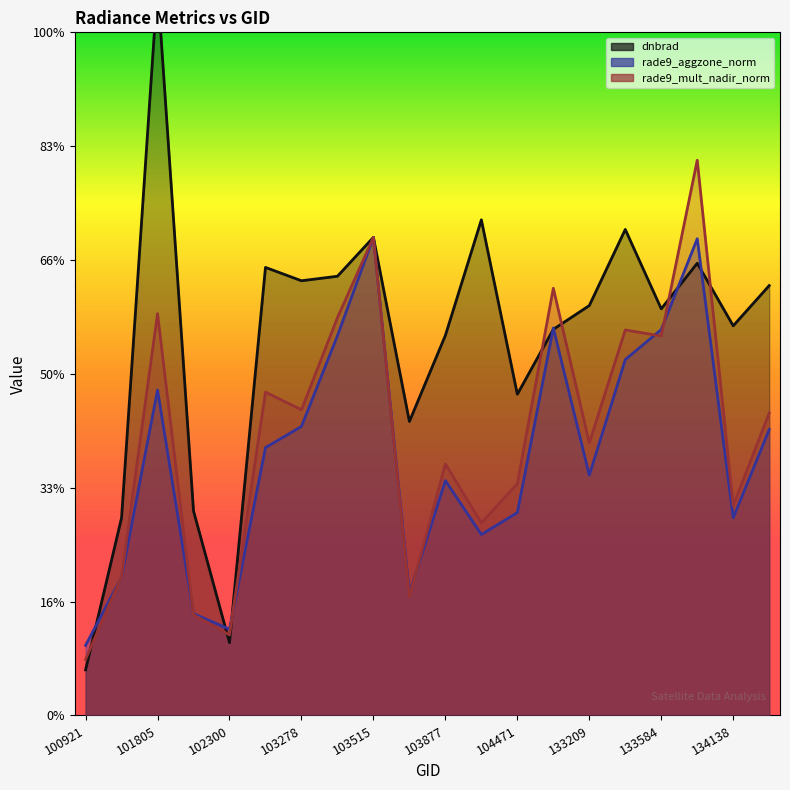

Is the value of rade9_aggzone_norm at 133404 greater than the value of rade9_mult_nadir_norm at 103642?

Yes